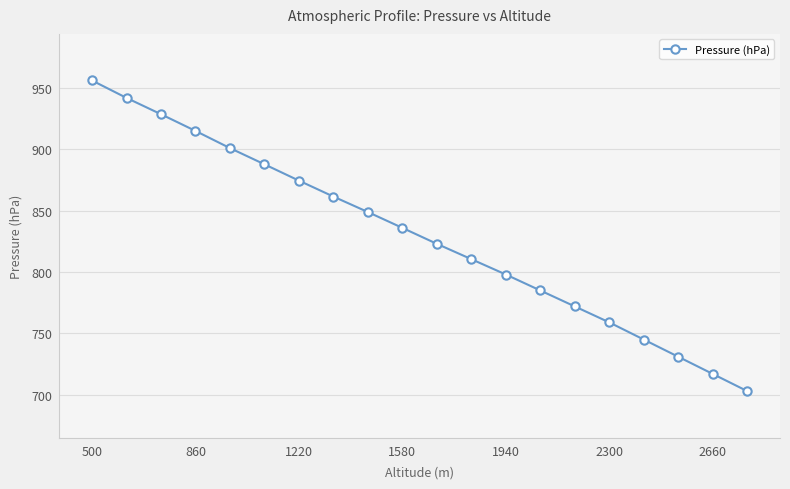

Does the chart have visible grid lines?

Yes